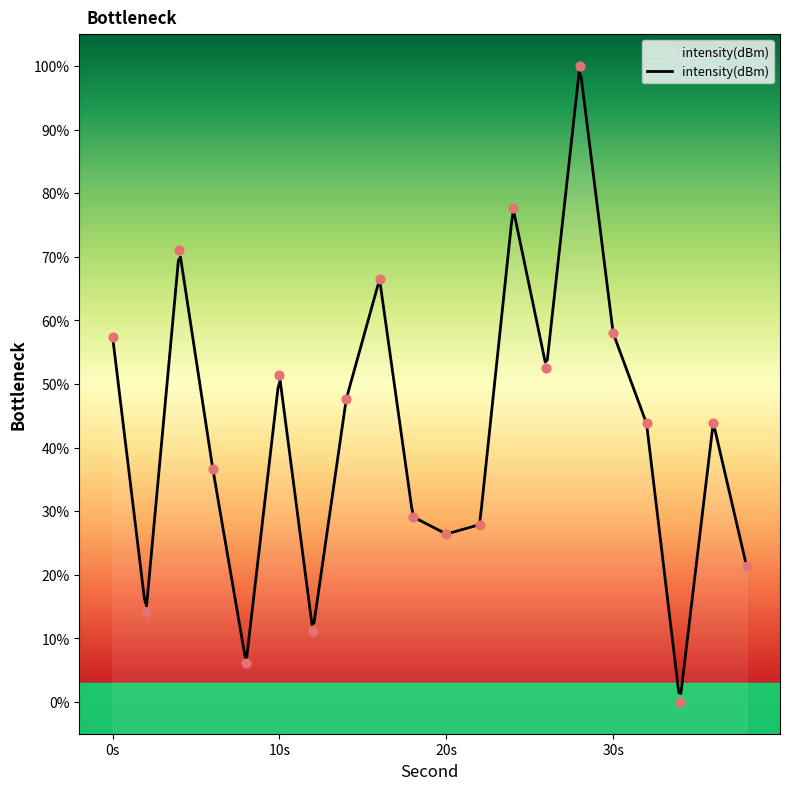

What is the change in value from 4 to 24?

+6.5